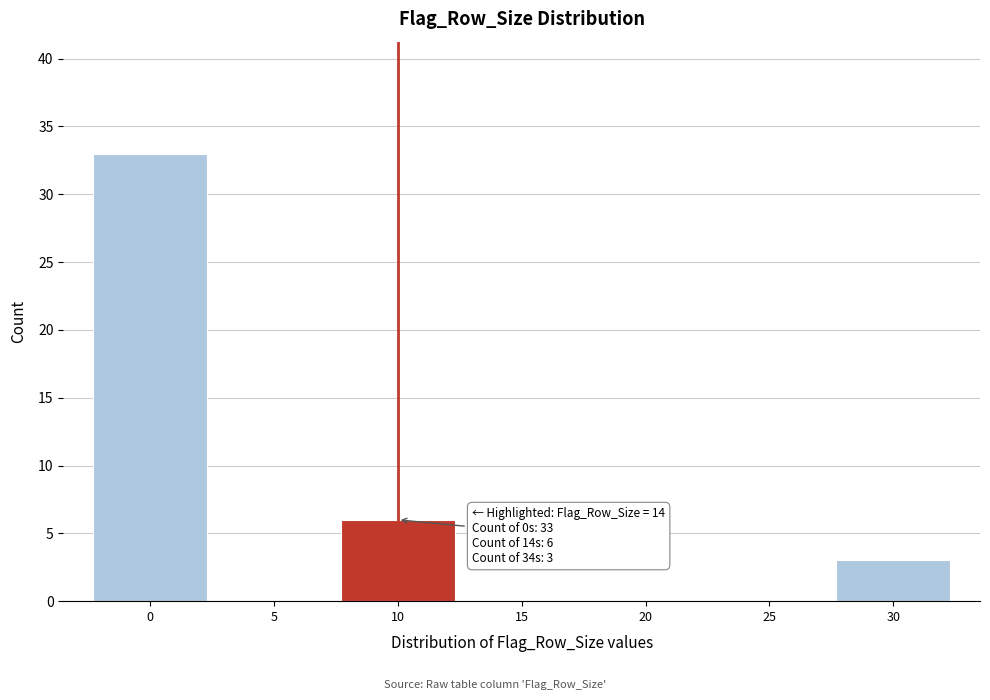

Reading left to right, list all the values displayed in this chart.

0=33	5=0	10=6	15=0	20=0	25=0	30=3